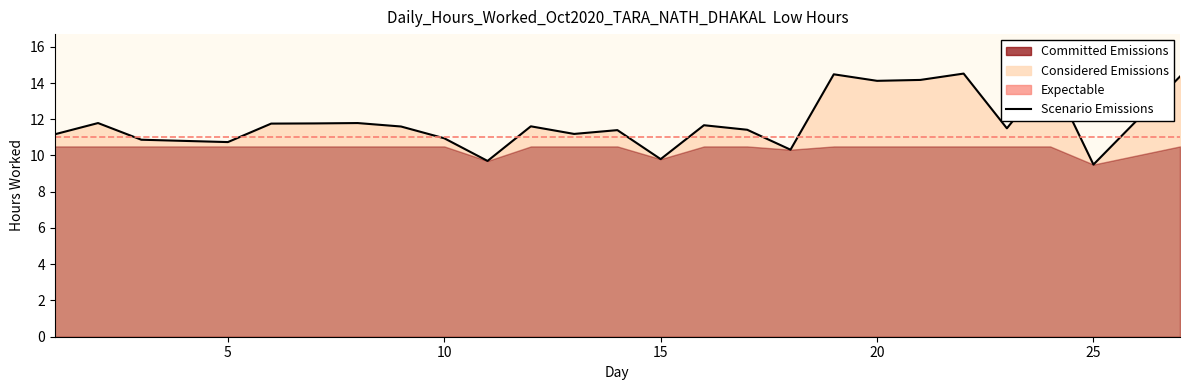

What is the sum of the values at 14 and 24?

25.9